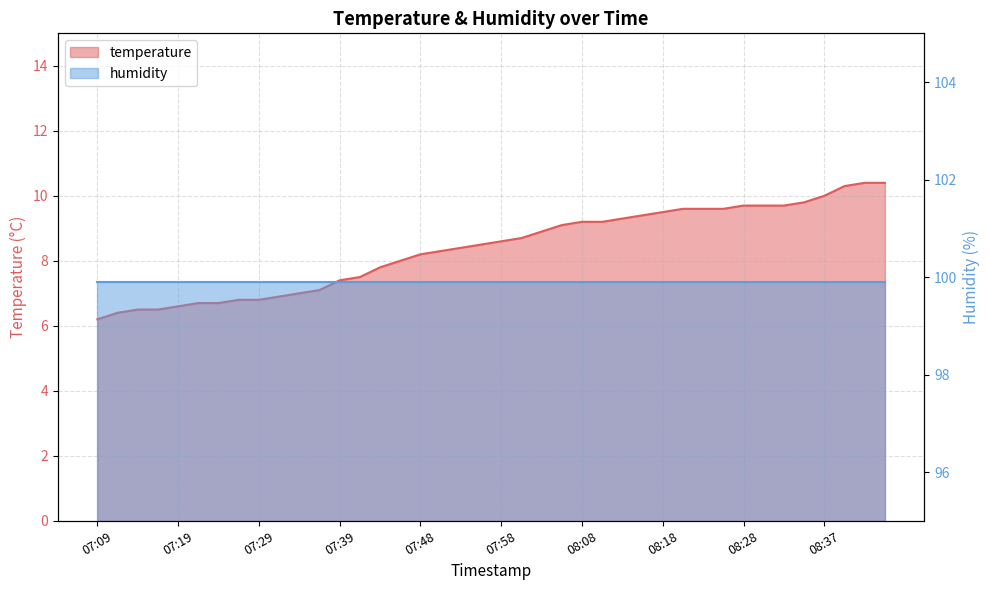

List the labels in order of value, smallest first.

07:09, 07:12, 07:14, 07:17, 07:19, 07:21, 07:24, 07:26, 07:29, 07:31, 07:34, 07:36, 07:39, 07:41, 07:44, 07:46, 07:48, 07:51, 07:53, 07:56, 07:58, 08:01, 08:03, 08:06, 08:08, 08:10, 08:13, 08:15, 08:18, 08:20, 08:23, 08:25, 08:28, 08:30, 08:32, 08:35, 08:37, 08:40, 08:42, 08:45